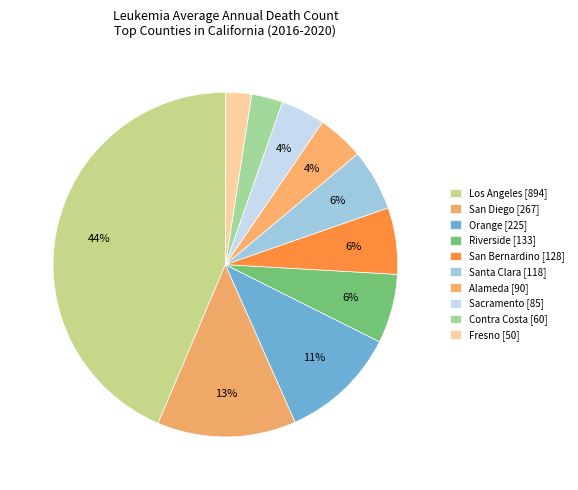

How many slices are in this pie chart?

10